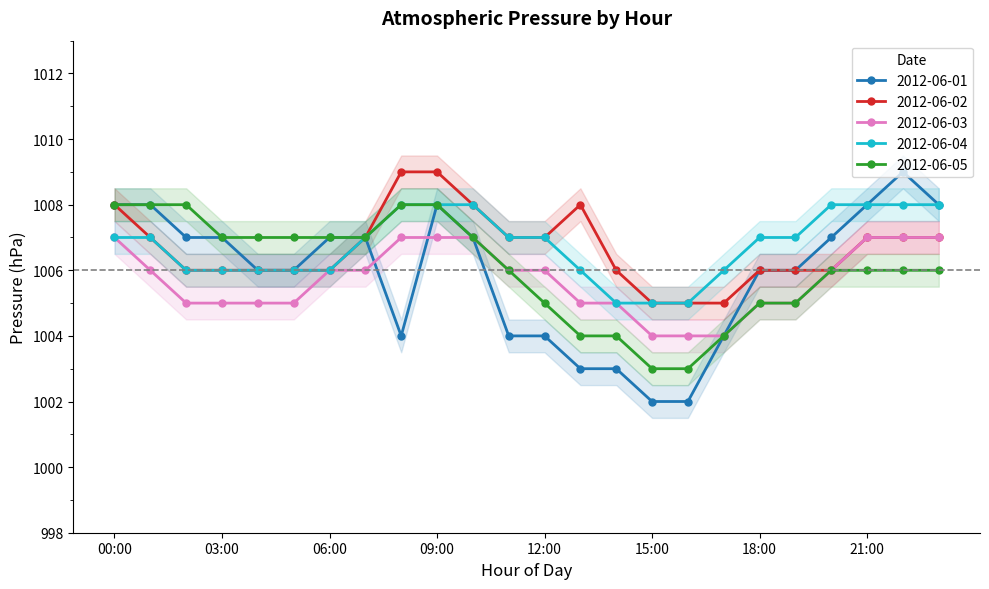

What is the sum of all 2012-06-05 values?

24145